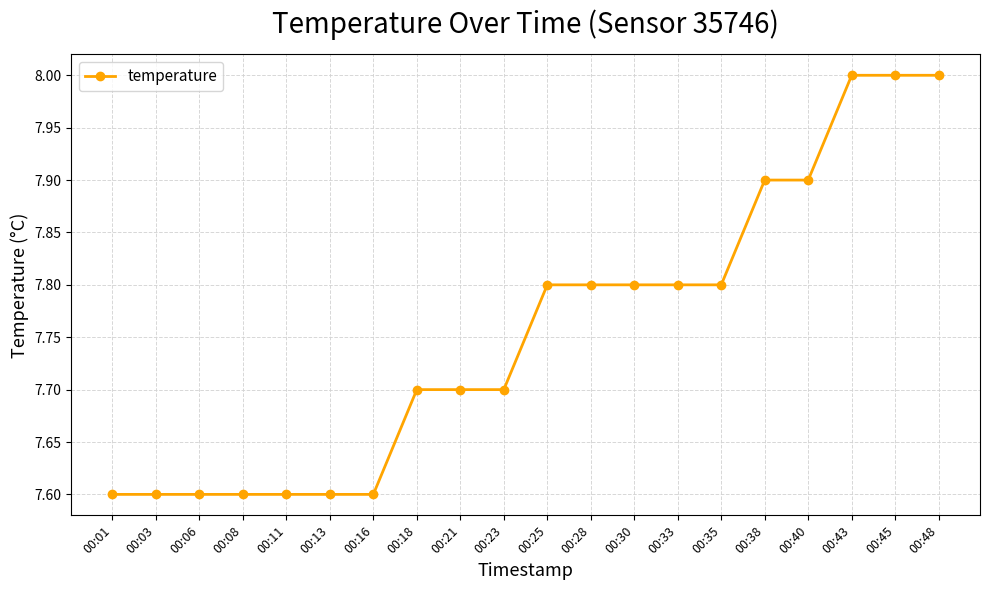

Is it true that the value at 00:16 is 11.0?

False